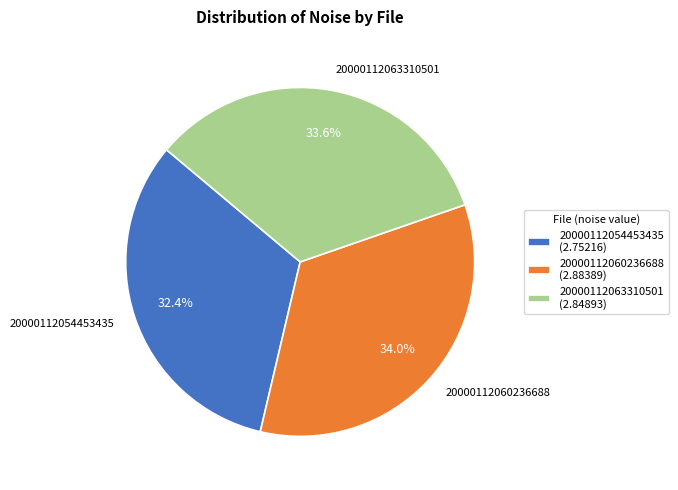

How many slices are in this pie chart?

3